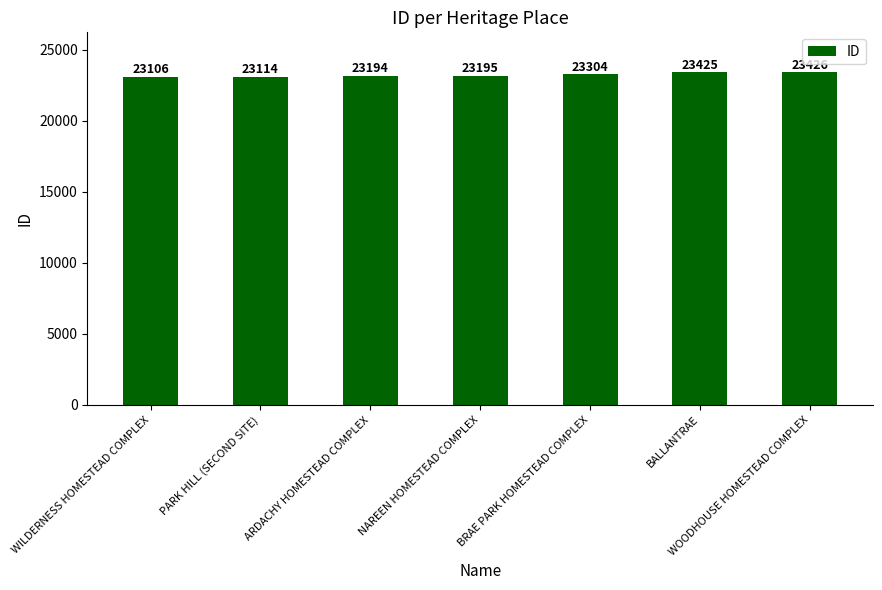

Rank the categories by value from highest to lowest.

WOODHOUSE HOMESTEAD COMPLEX, BALLANTRAE, BRAE PARK HOMESTEAD COMPLEX, NAREEN HOMESTEAD COMPLEX, ARDACHY HOMESTEAD COMPLEX, PARK HILL (SECOND SITE), WILDERNESS HOMESTEAD COMPLEX